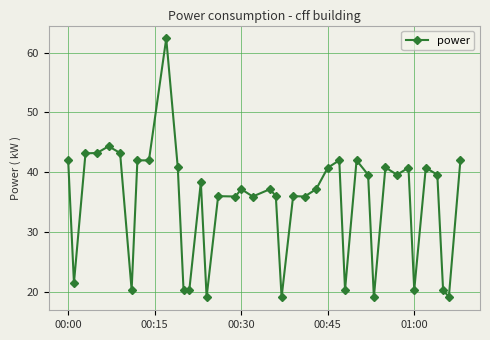

True or false: the data has more than 2 interior local peaks.

True